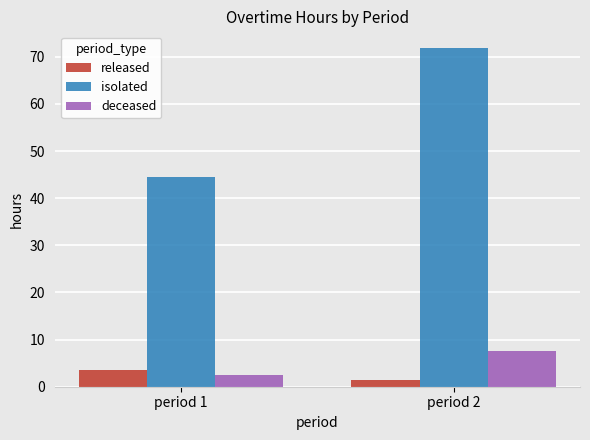

How many bars are there in each group?

3